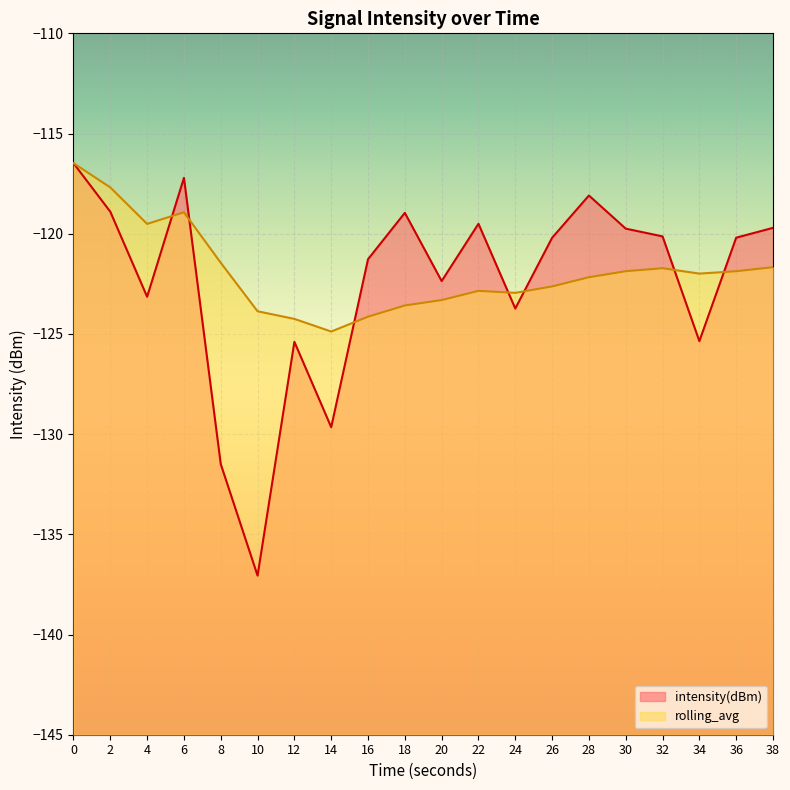

What is the maximum value for intensity(dBm)?

-116.5